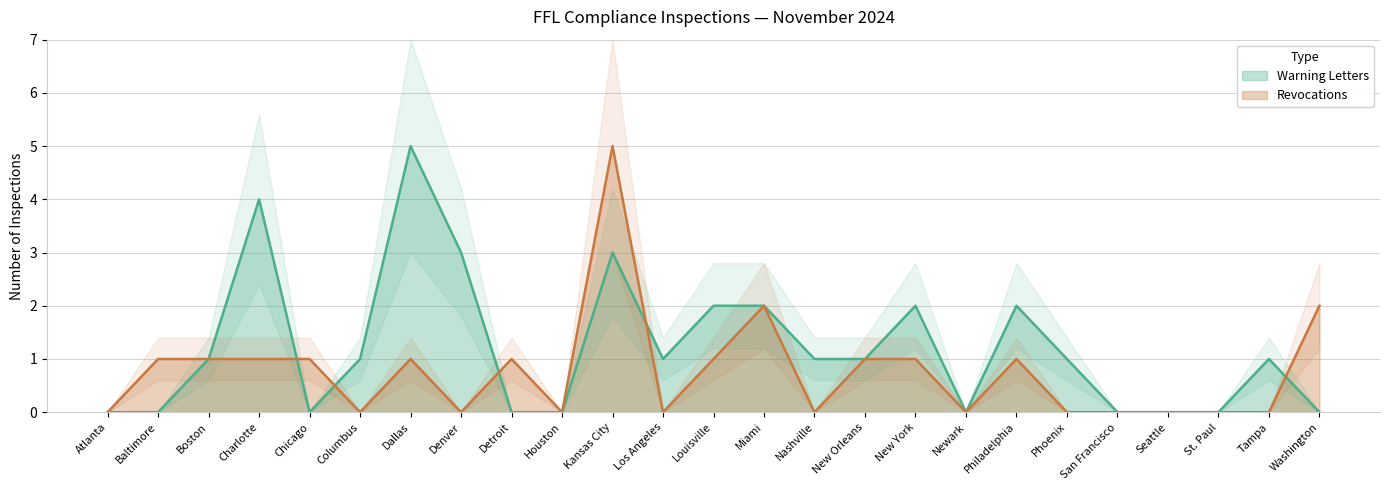

List the series in order of their peak value, lowest first.

Warning Letters, Revocations